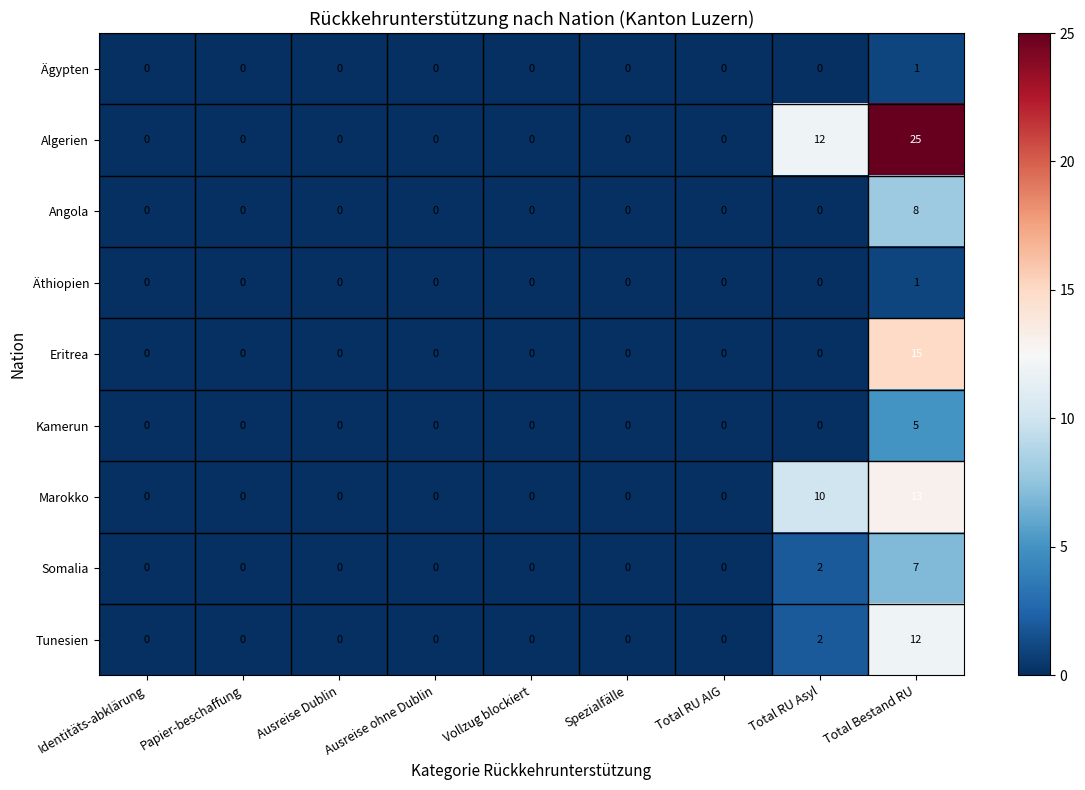

At which category is the sum across all series the highest?

Total Bestand RU